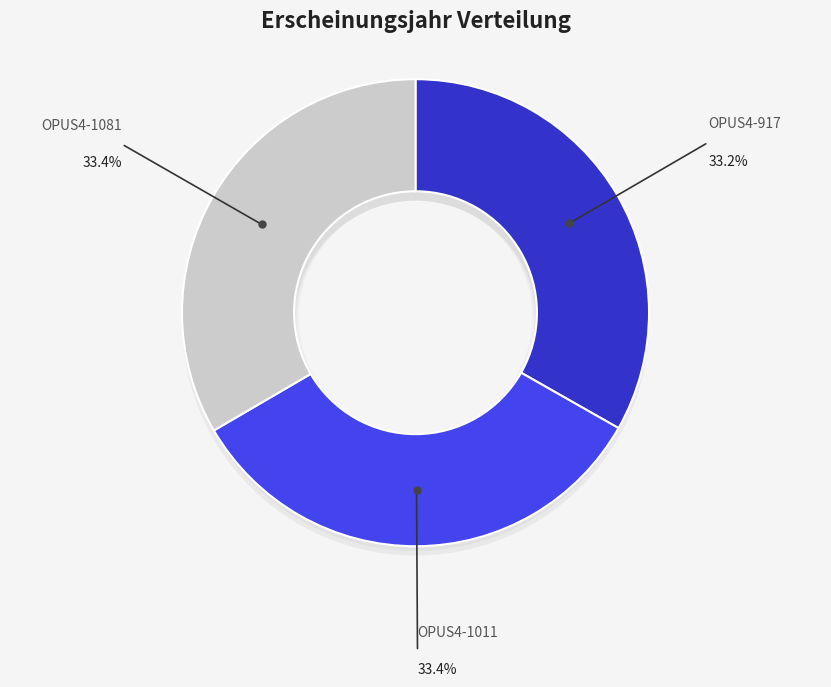

To the nearest percent, what is the average slice percentage?

33%